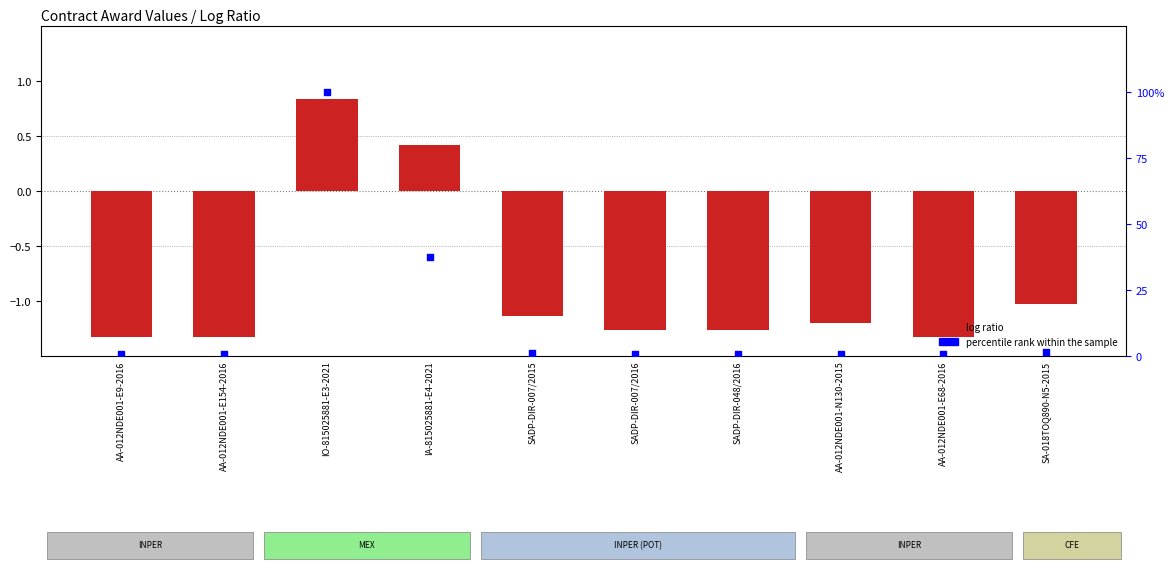

Which series contains the highest Y value?

percentile rank within the sample